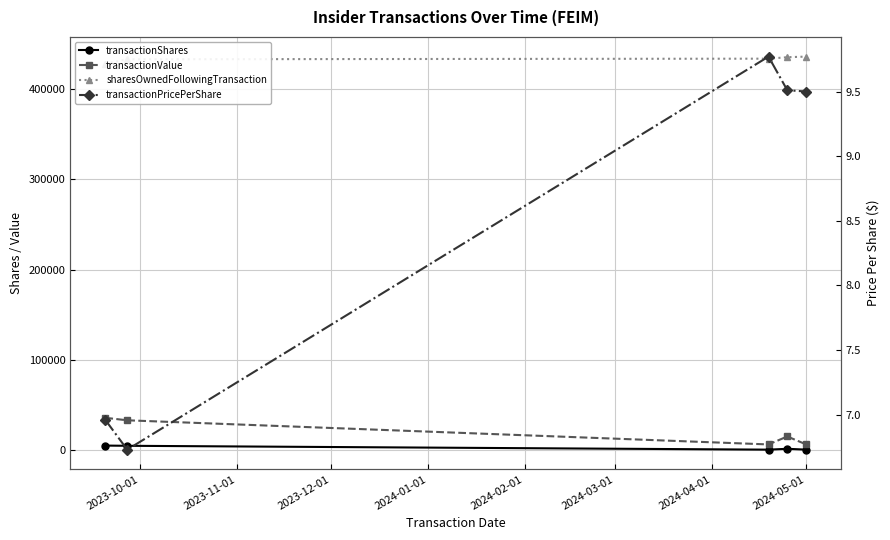

What are all the series names shown in the legend?

transactionShares, transactionValue, sharesOwnedFollowingTransaction, transactionPricePerShare